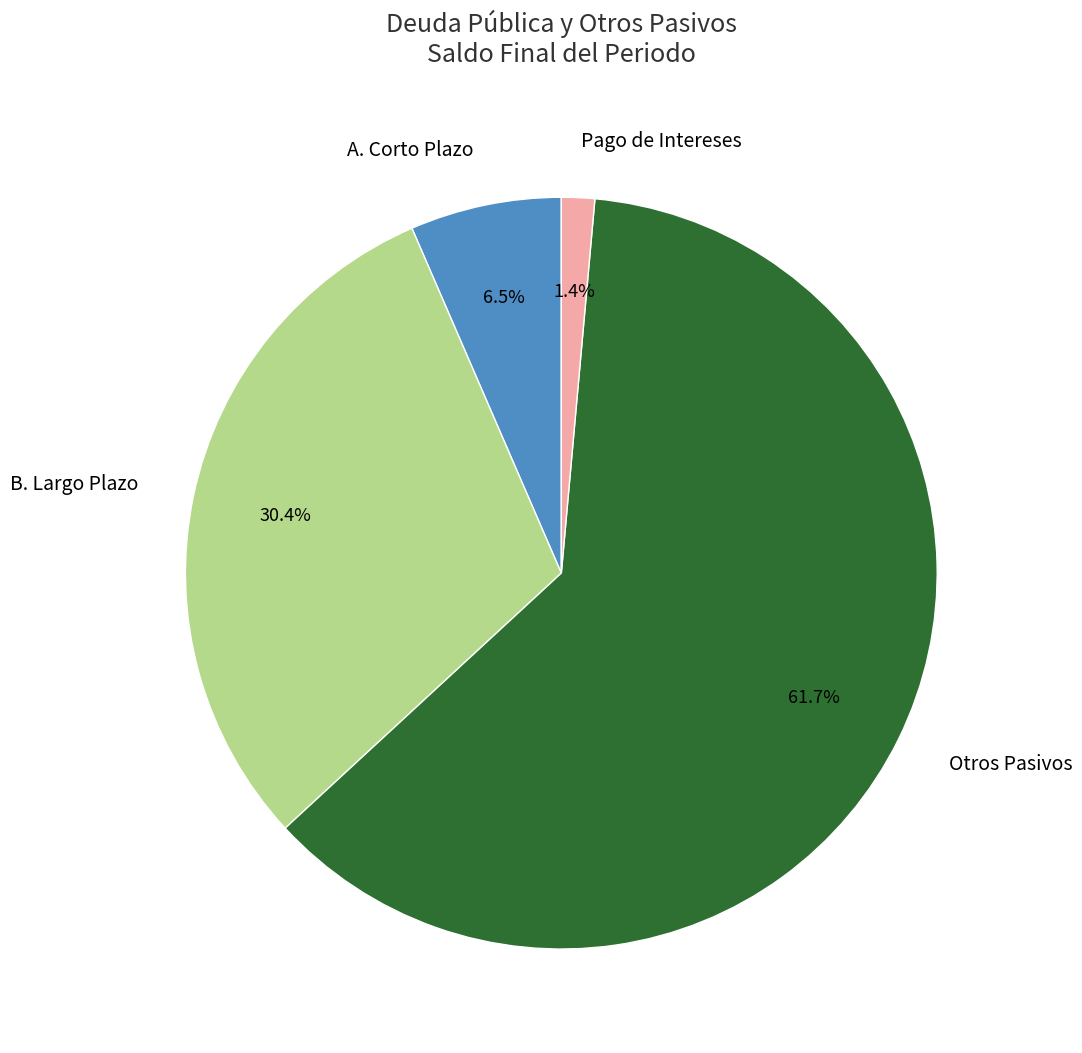

Which category has the biggest portion of the pie?

Otros Pasivos